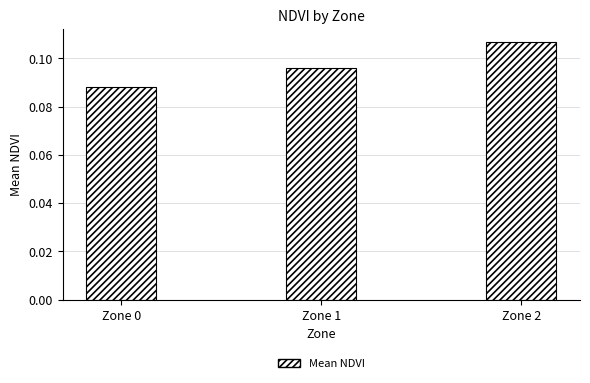

How many series are shown in this chart?

1